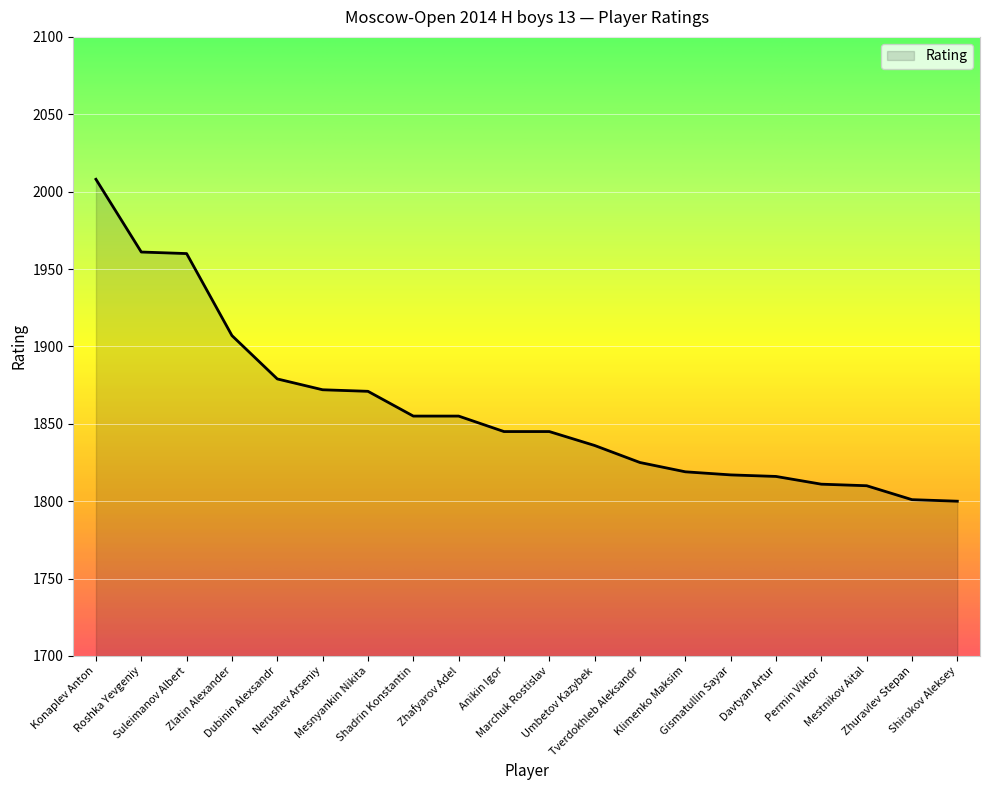

What is the maximum value shown in the chart?

2008